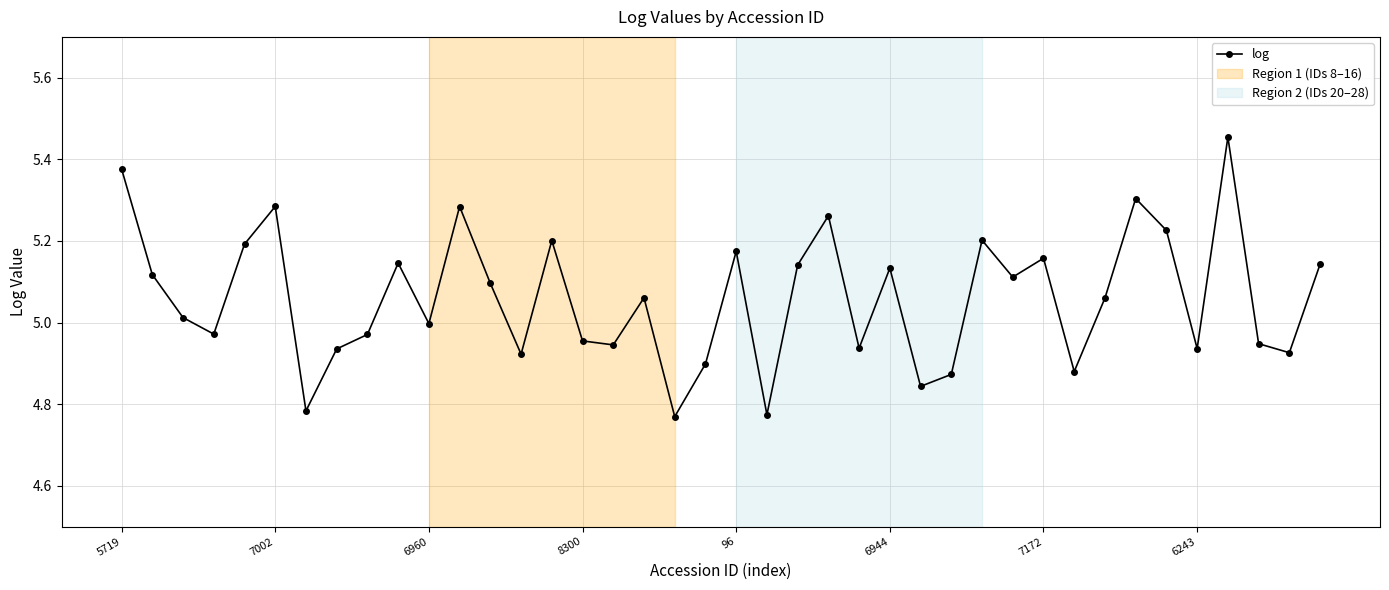

How many points are higher than both their immediate neighbors (excluding endpoints)?

12